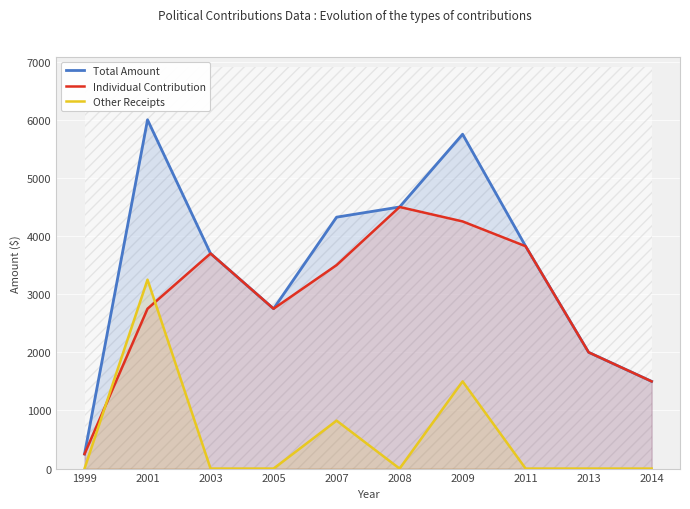

In Other Receipts, how many points are higher than both neighbors (excluding endpoints)?

3